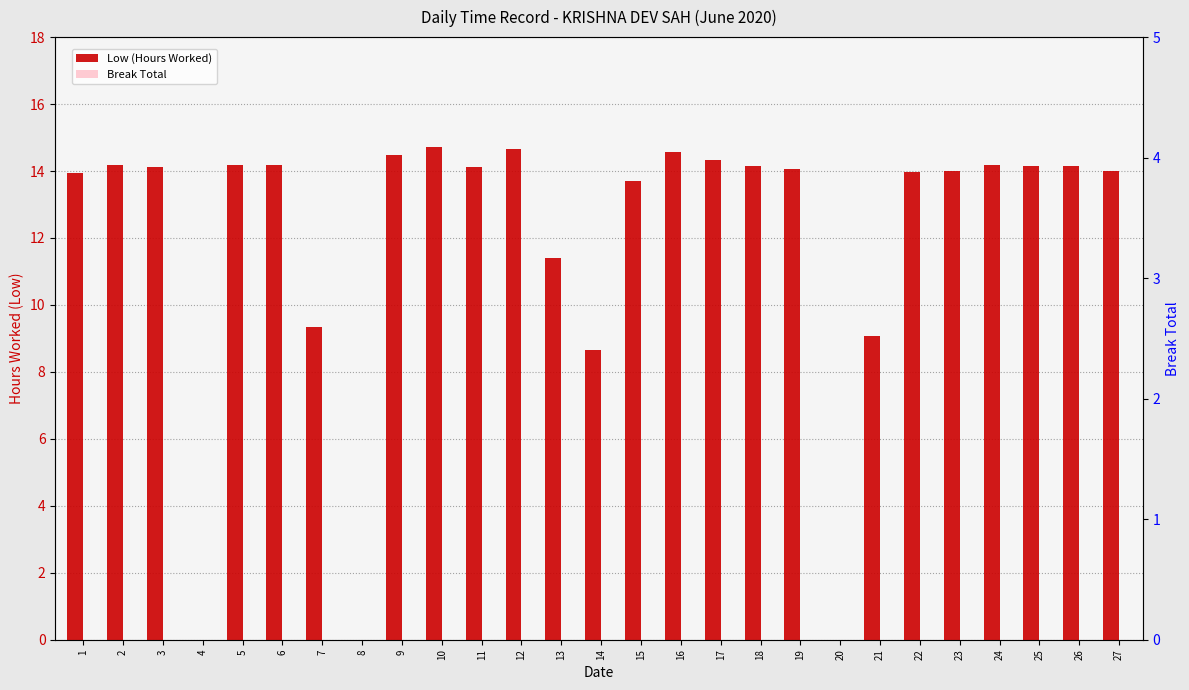

At which label does Low (Hours Worked) first exceed 14?

2